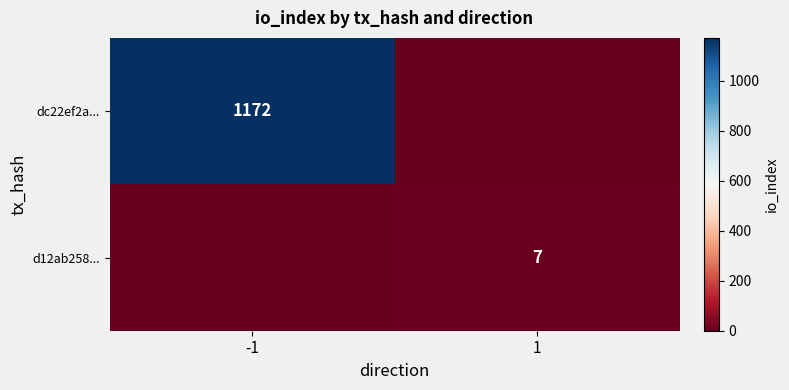

Is it true that d12ab258... equals 7 at 1?

True